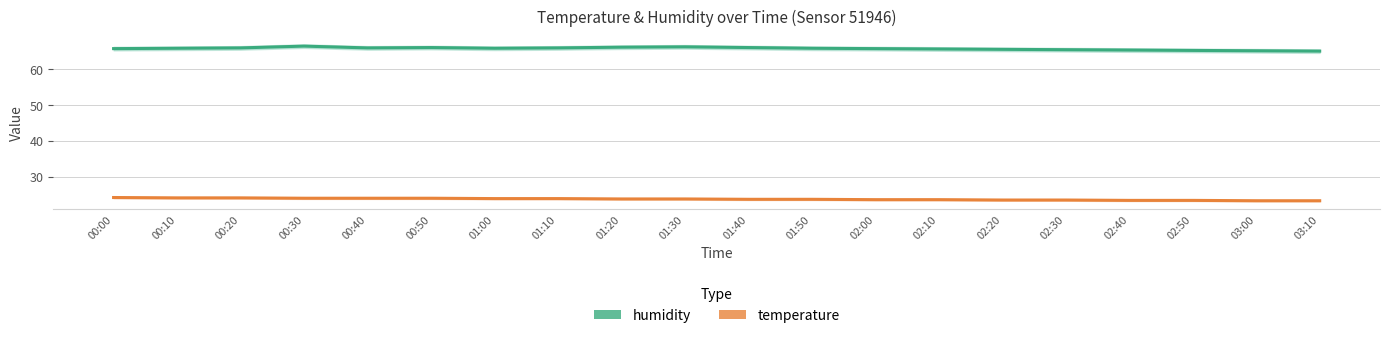

Is this an area chart (filled region under the line)?

No